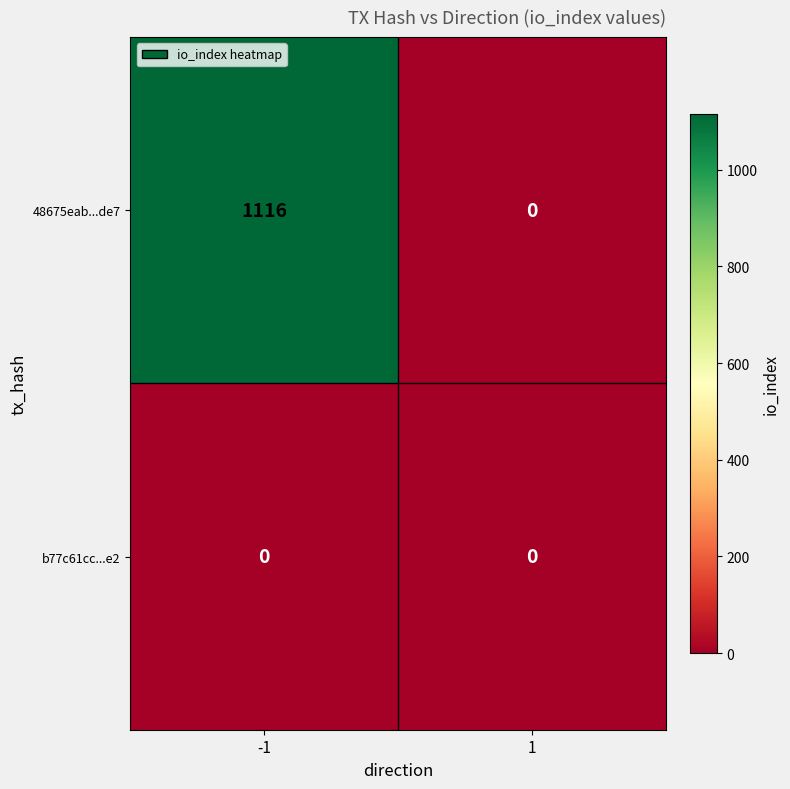

Rank the series by their maximum value, from lowest to highest.

b77c61cc...e2, 48675eab...de7